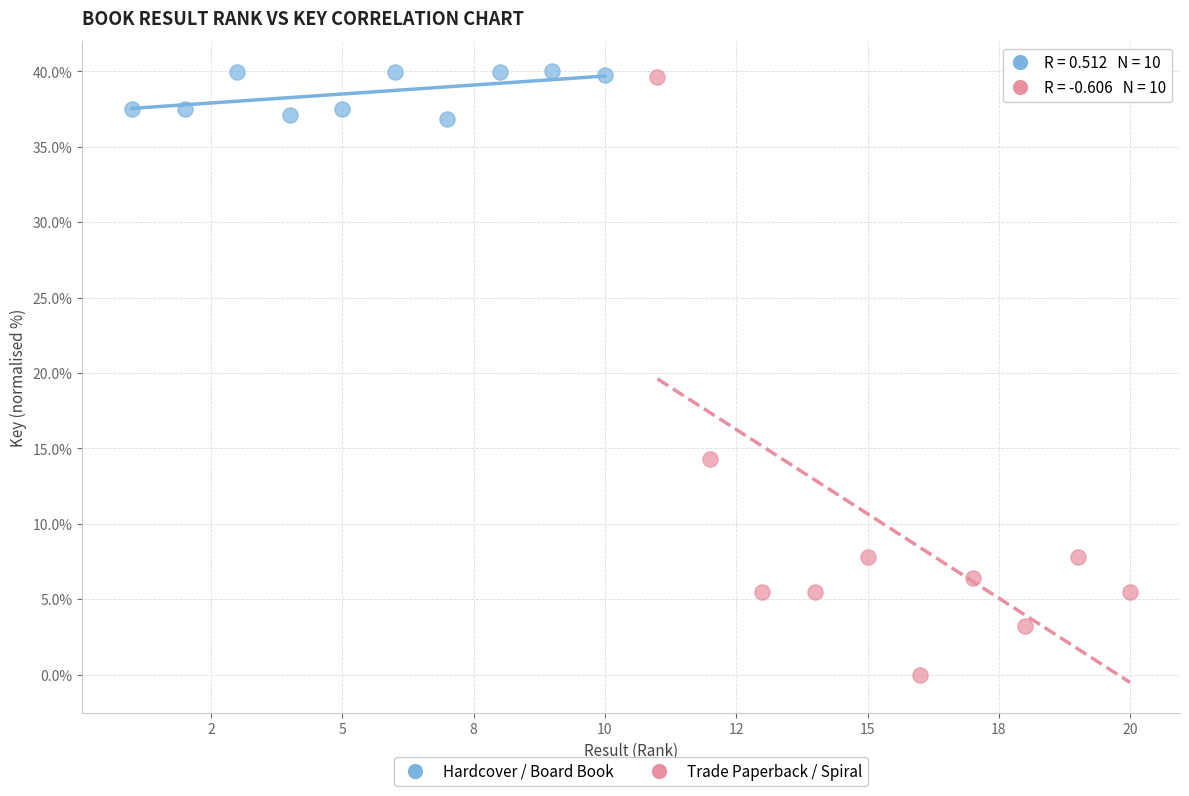

Which series has the widest spread of Y values?

Trade Paperback / Spiral